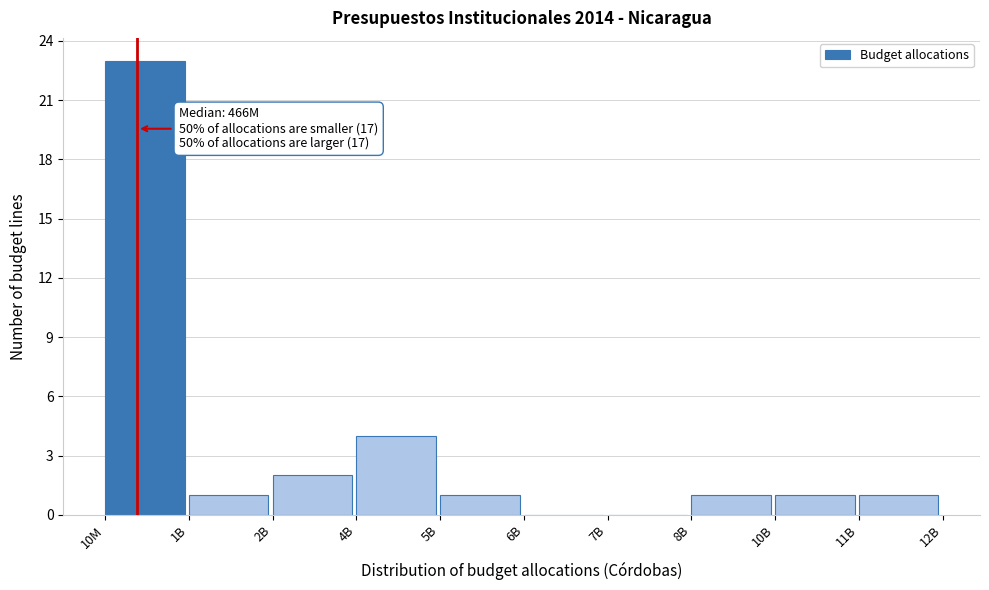

Reading left to right, list all the values displayed in this chart.

10M=23	1B=1	2B=2	4B=4	5B=1	6B=0	7B=0	8B=1	10B=1	11B=1